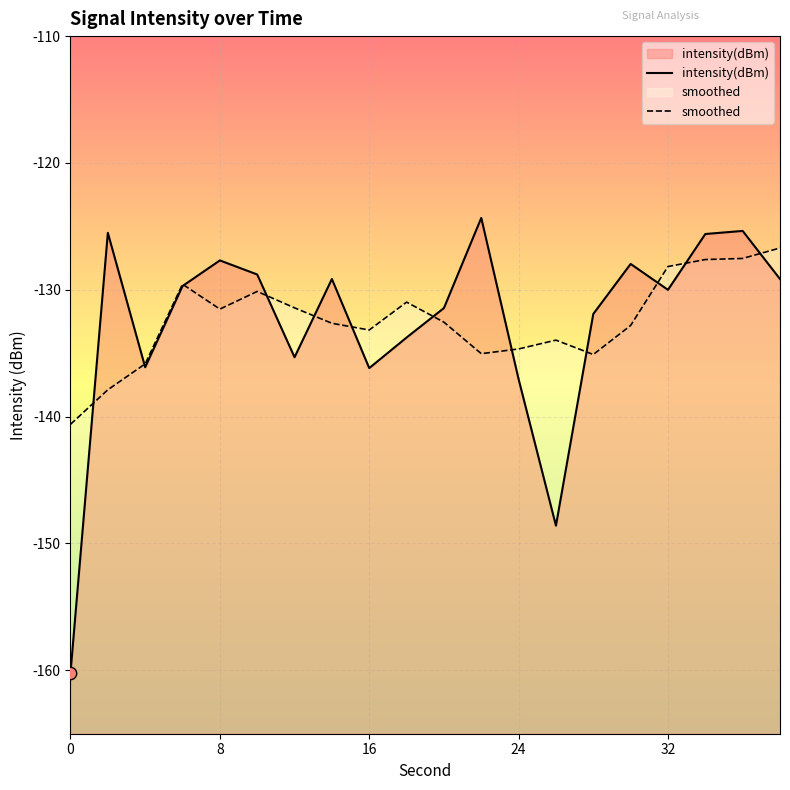

Which series contains the lowest Y value?

intensity(dBm)